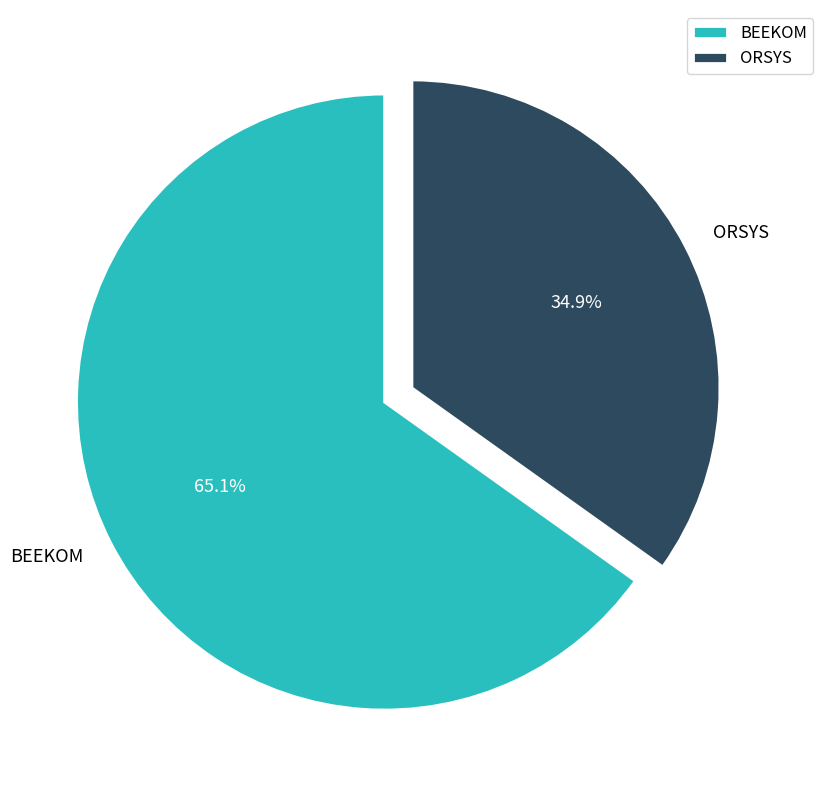

Rank the categories by value from highest to lowest.

BEEKOM, ORSYS